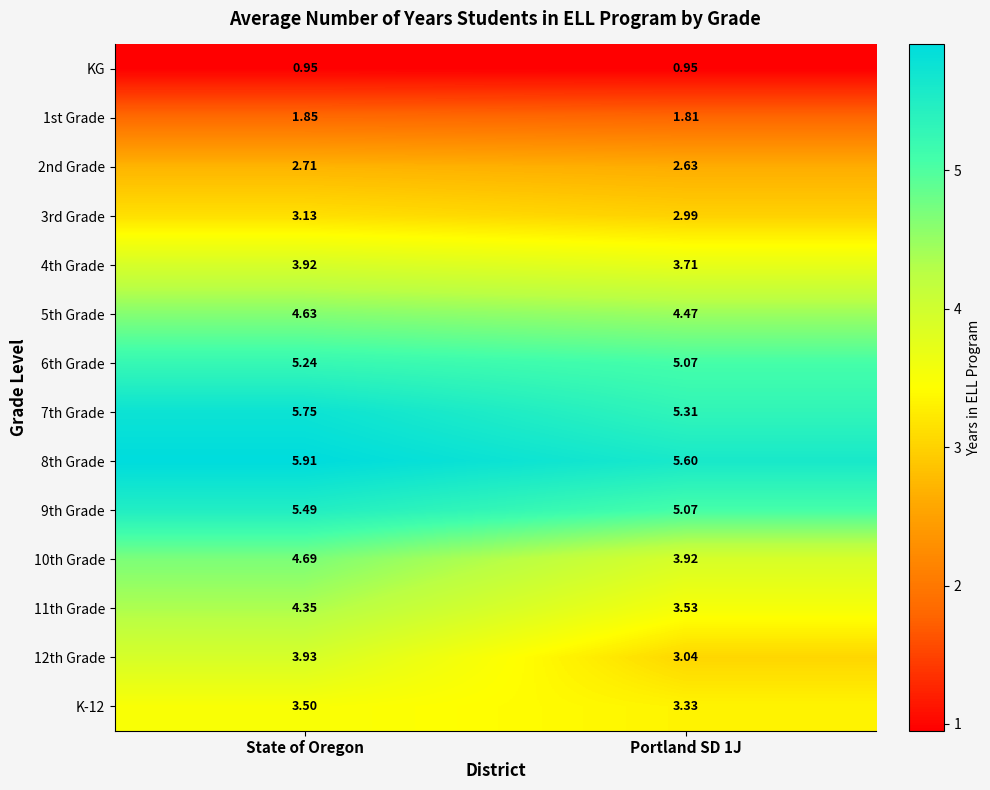

Is the value of 10th Grade at State of Oregon greater than the value of KG at Portland SD 1J?

Yes